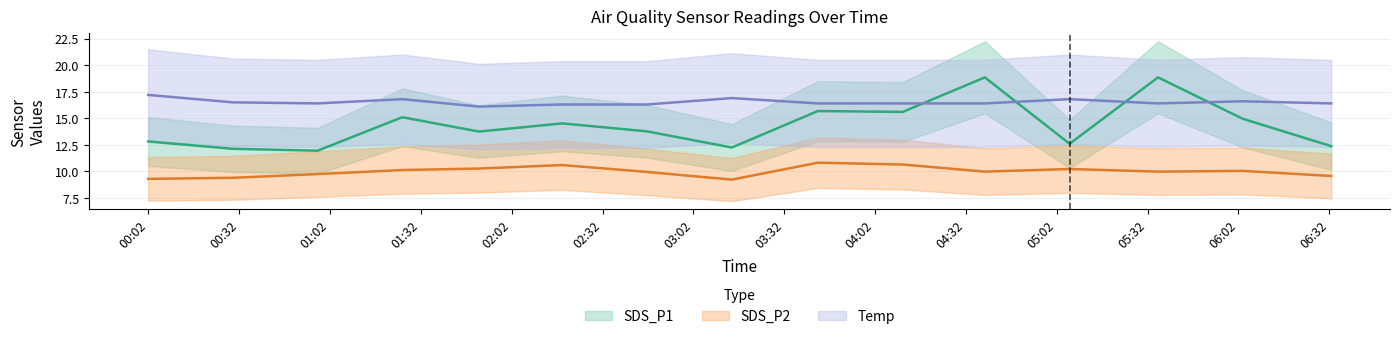

Which series has the largest total across all categories?

Temp